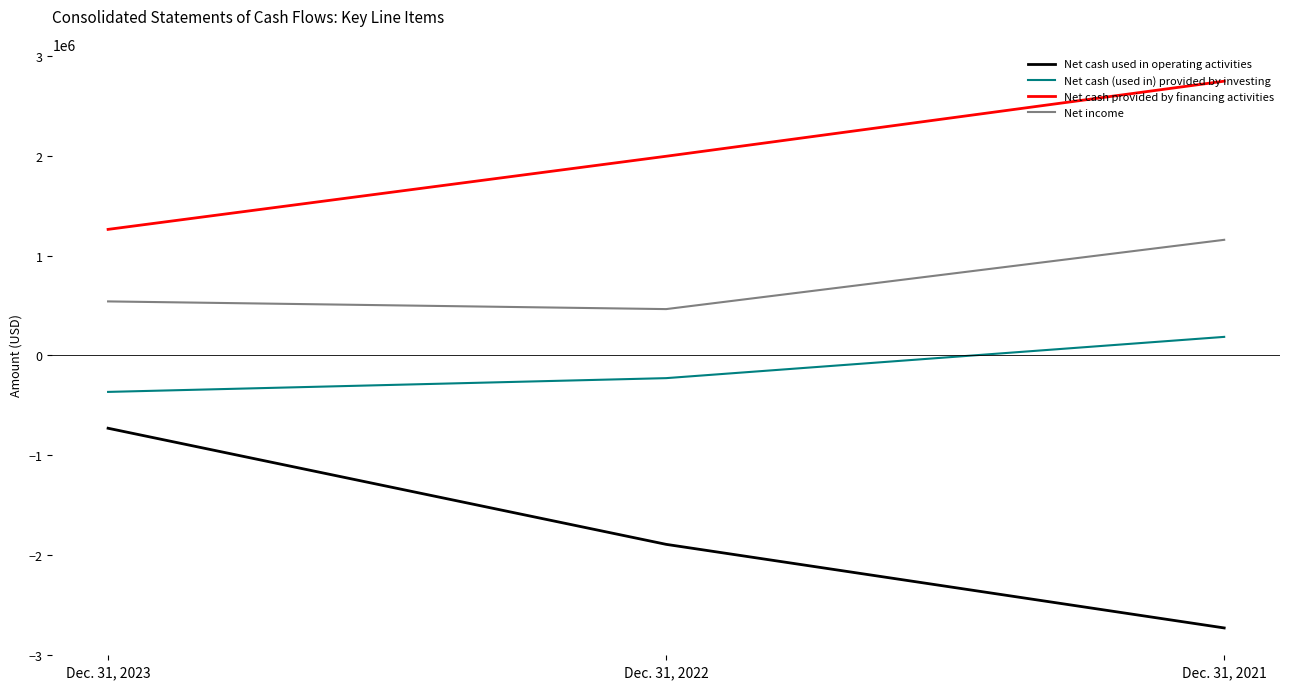

What is the highest value of the Net cash used in operating activities series?

-730722